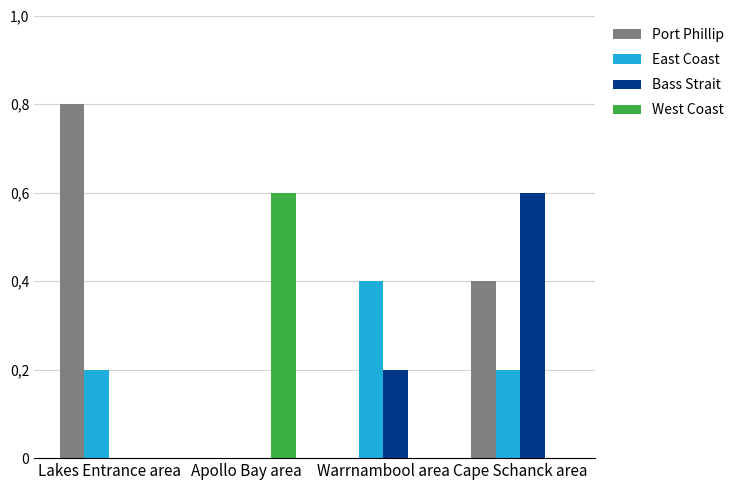

Which series has the largest range (max minus min)?

Port Phillip